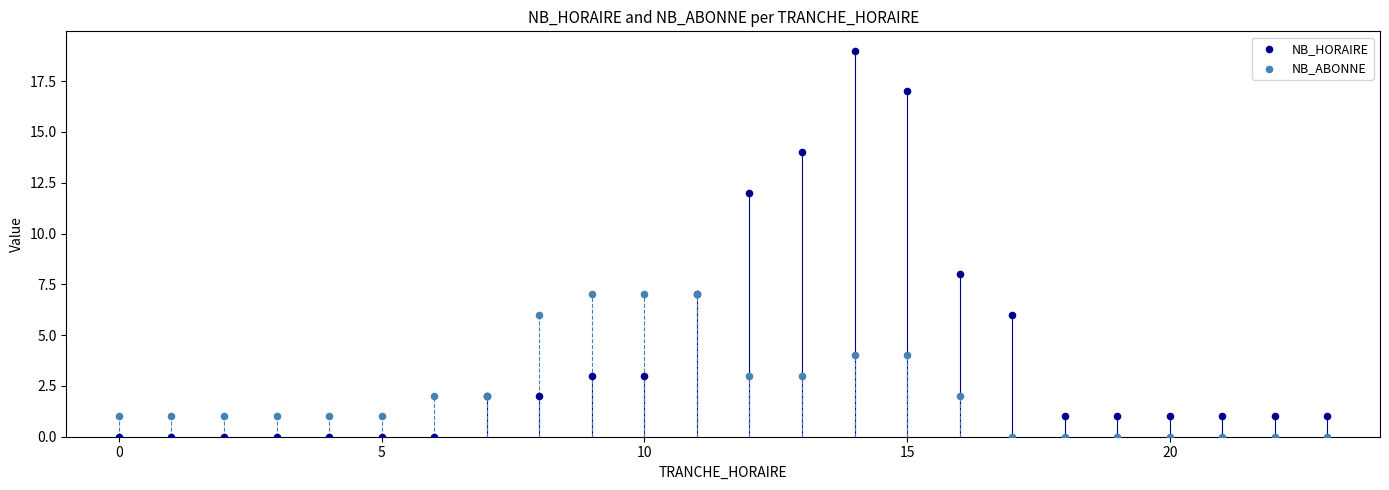

What are all the series names shown in the legend?

NB_HORAIRE, NB_ABONNE